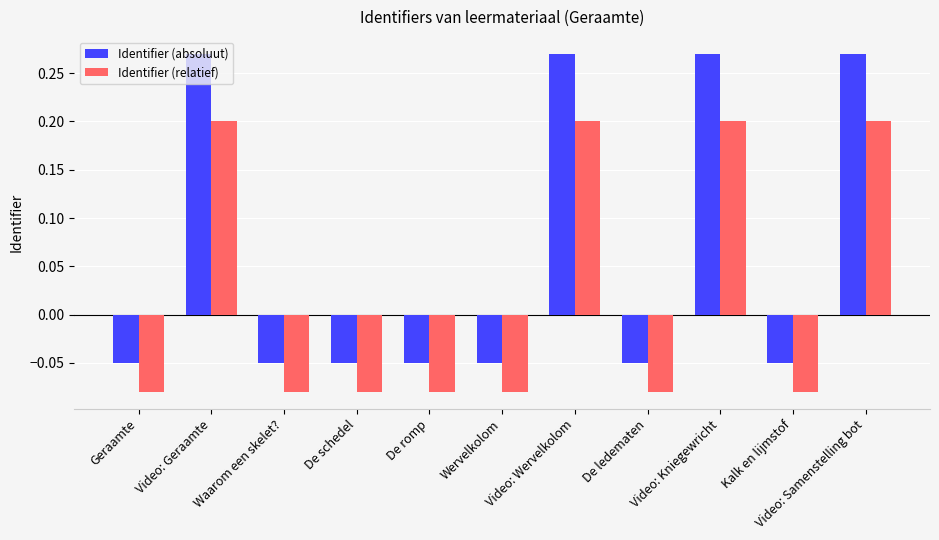

What value does the Identifier (relatief) series have at Video: Samenstelling bot?

0.2